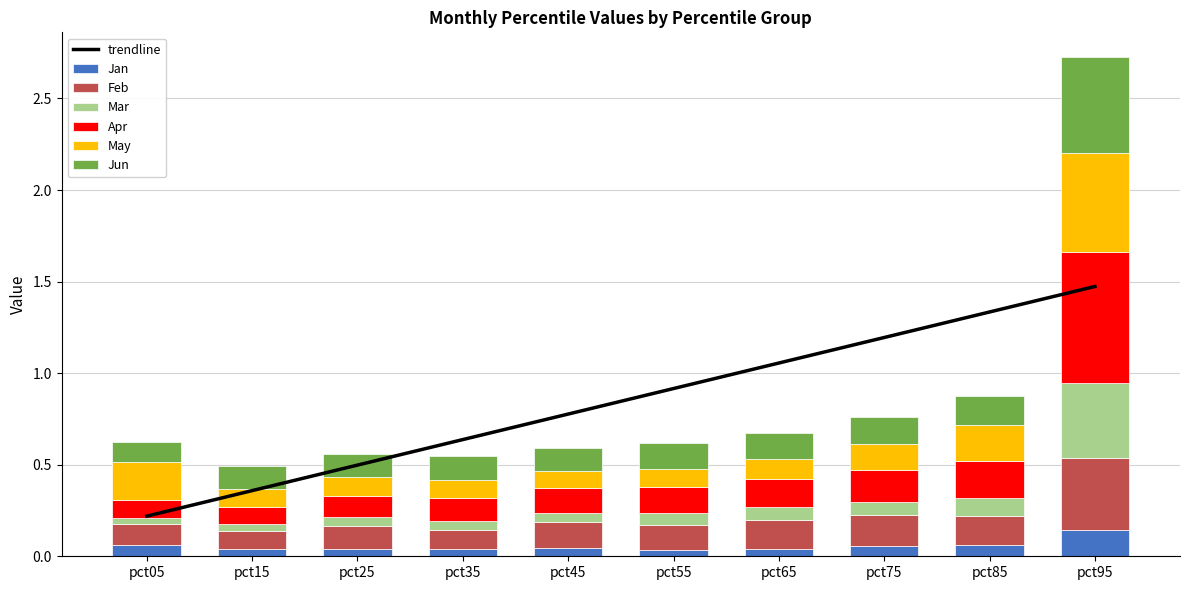

Reading left to right, extract all data points from this chart.

Jan: pct05=0.1	pct15=0.0	pct25=0.0	pct35=0.0	pct45=0.0	pct55=0.0	pct65=0.0	pct75=0.1	pct85=0.1	pct95=0.1
Feb: pct05=0.1	pct15=0.1	pct25=0.1	pct35=0.1	pct45=0.1	pct55=0.1	pct65=0.2	pct75=0.2	pct85=0.2	pct95=0.4
Mar: pct05=0.0	pct15=0.0	pct25=0.1	pct35=0.0	pct45=0.1	pct55=0.1	pct65=0.1	pct75=0.1	pct85=0.1	pct95=0.4
Apr: pct05=0.1	pct15=0.1	pct25=0.1	pct35=0.1	pct45=0.1	pct55=0.1	pct65=0.2	pct75=0.2	pct85=0.2	pct95=0.7
May: pct05=0.2	pct15=0.1	pct25=0.1	pct35=0.1	pct45=0.1	pct55=0.1	pct65=0.1	pct75=0.1	pct85=0.2	pct95=0.5
Jun: pct05=0.1	pct15=0.1	pct25=0.1	pct35=0.1	pct45=0.1	pct55=0.1	pct65=0.1	pct75=0.1	pct85=0.2	pct95=0.5